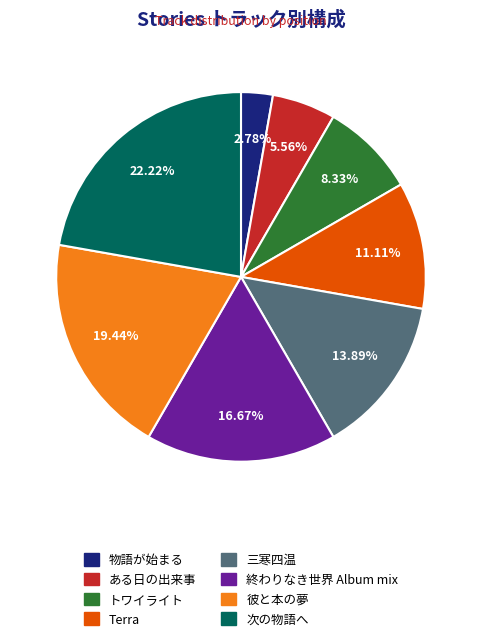

Which category has the smallest portion of the pie?

物語が始まる